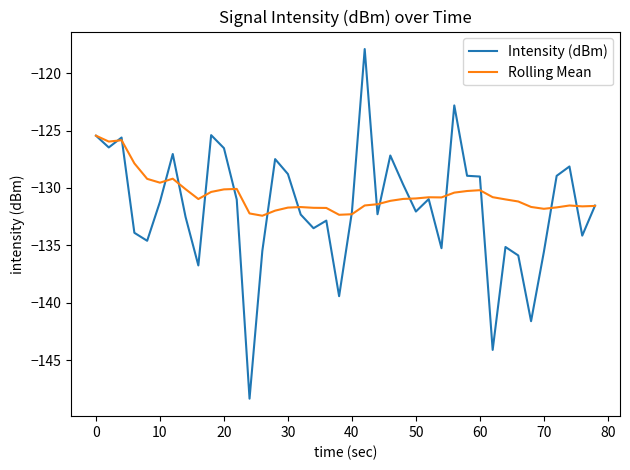

True or false: Intensity (dBm) and Rolling Mean cross at least once.

True